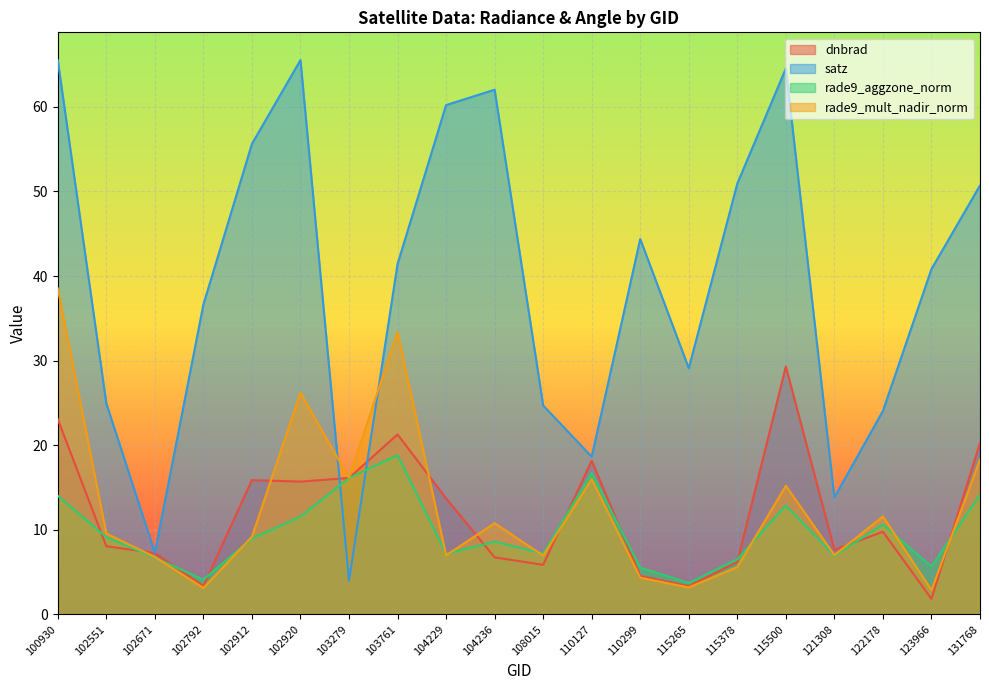

Where is rade9_mult_nadir_norm nearest to the value 20?

131768